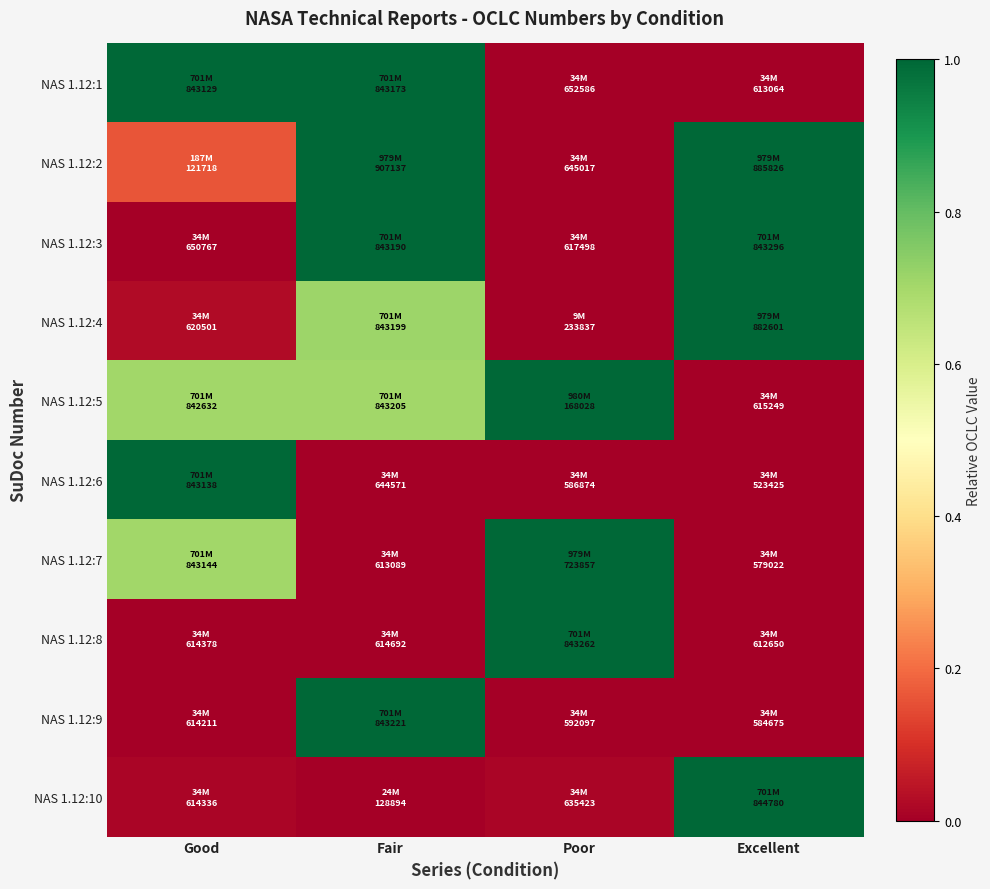

Reading left to right, list all the values displayed in this chart.

NAS 1.12:1: Good=1.0	Fair=1.0	Poor=0.0	Excellent=0.0
NAS 1.12:2: Good=0.2	Fair=1.0	Poor=0.0	Excellent=1.0
NAS 1.12:3: Good=0.0	Fair=1.0	Poor=0.0	Excellent=1.0
NAS 1.12:4: Good=0.0	Fair=0.7	Poor=0.0	Excellent=1.0
NAS 1.12:5: Good=0.7	Fair=0.7	Poor=1.0	Excellent=0.0
NAS 1.12:6: Good=1.0	Fair=0.0	Poor=0.0	Excellent=0.0
NAS 1.12:7: Good=0.7	Fair=0.0	Poor=1.0	Excellent=0.0
NAS 1.12:8: Good=0.0	Fair=0.0	Poor=1.0	Excellent=0.0
NAS 1.12:9: Good=0.0	Fair=1.0	Poor=0.0	Excellent=0.0
NAS 1.12:10: Good=0.0	Fair=0.0	Poor=0.0	Excellent=1.0